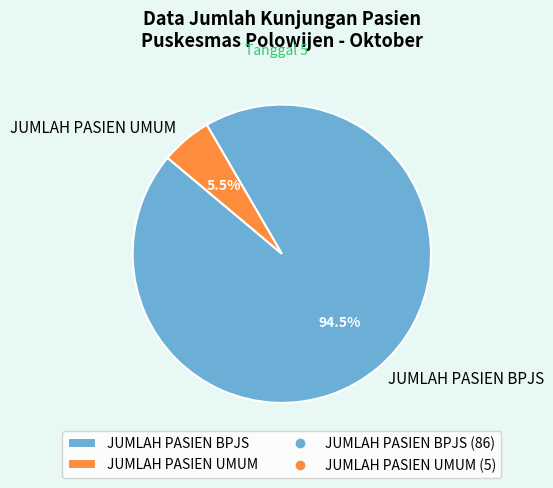

Is it true that JUMLAH PASIEN BPJS is 80% of the pie?

False